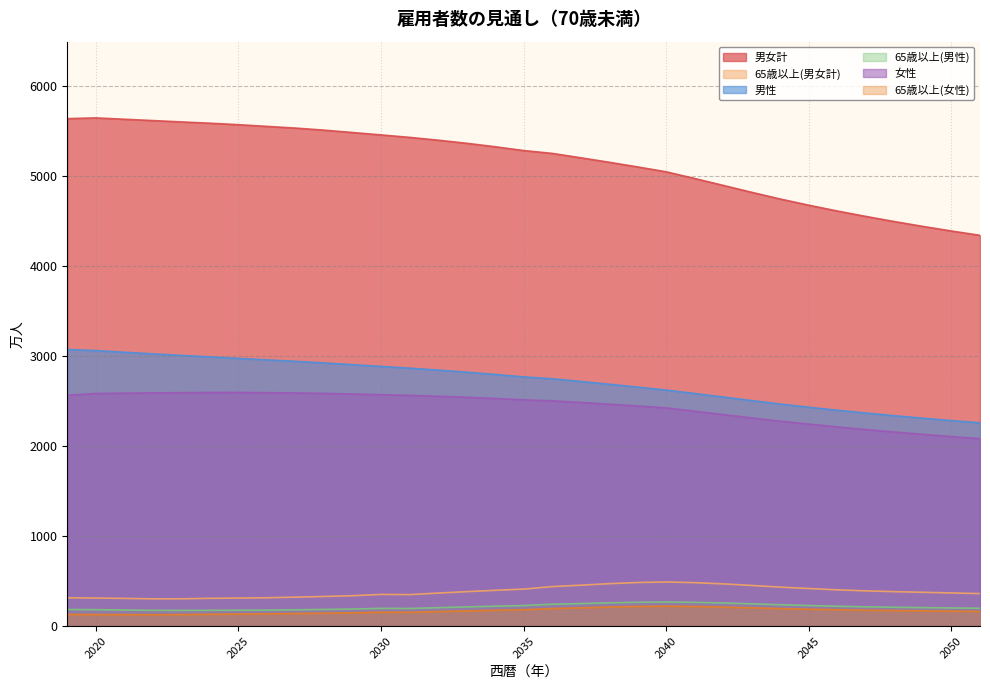

In 65歳以上(男女計), how many points are lower than both neighbors (excluding endpoints)?

2